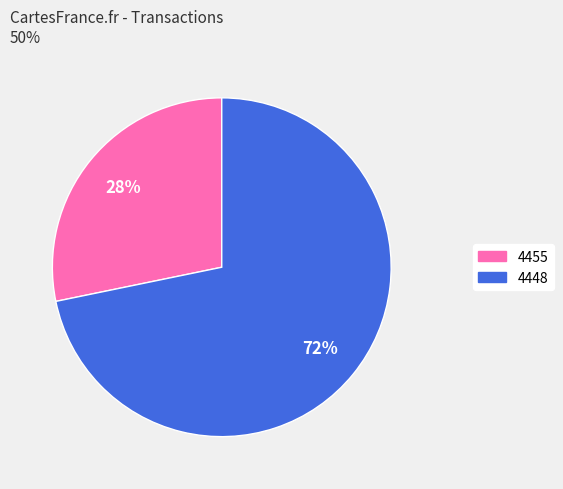

Which slice is the largest?

4448